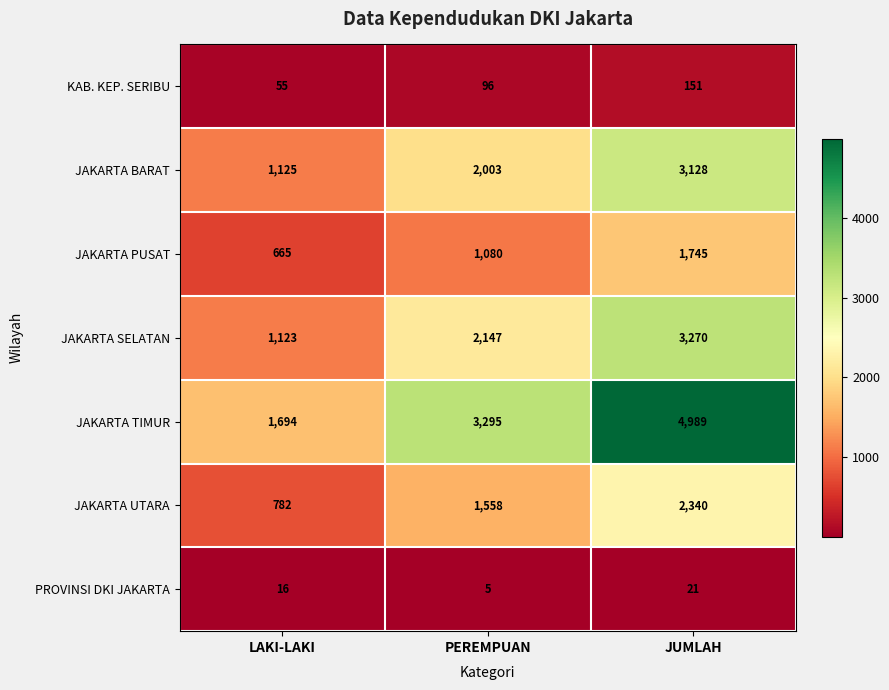

What is the total value across all series at PEREMPUAN?

10184